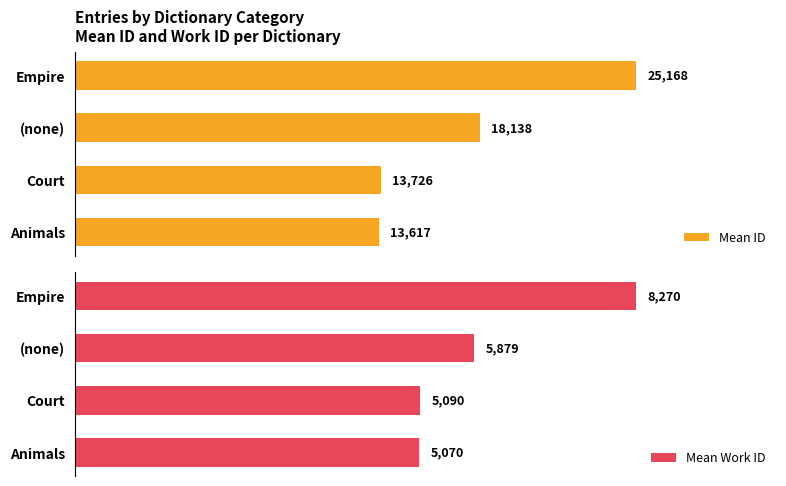

What are all the series names shown in the legend?

Mean ID, Mean Work ID